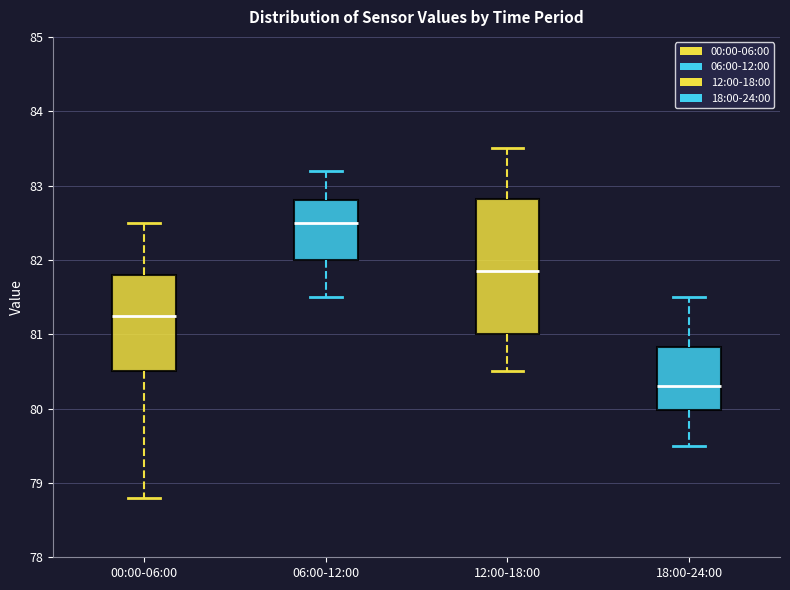

Reading left to right, read every box against the y-axis: the position of its median line, the range the box covers, and the ends of its whiskers. The values are not printed on the chart, so give them approximately, as read against the axis.

00:00-06:00: median 81.3, box 80.5 to 81.8, whiskers 78.8 to 82.5
06:00-12:00: median 82.5, box 82.0 to 82.8, whiskers 81.5 to 83.2
12:00-18:00: median 81.9, box 81.0 to 82.8, whiskers 80.5 to 83.5
18:00-24:00: median 80.3, box 80.0 to 80.8, whiskers 79.5 to 81.5